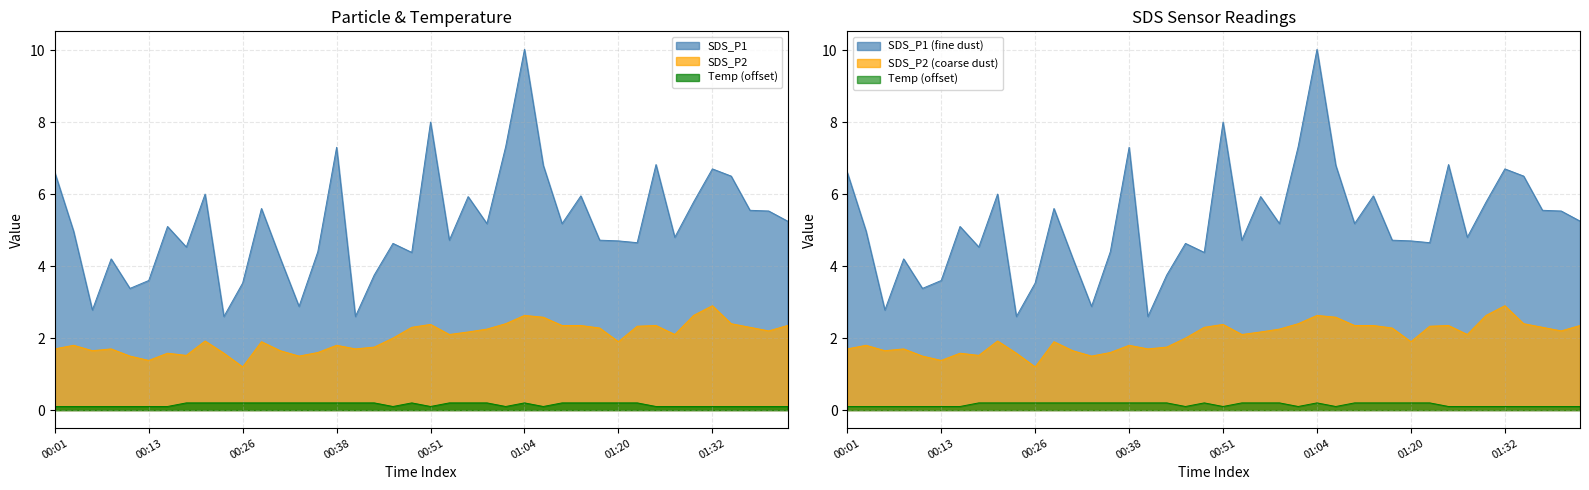

At which category is the sum across all series the highest?

01:04